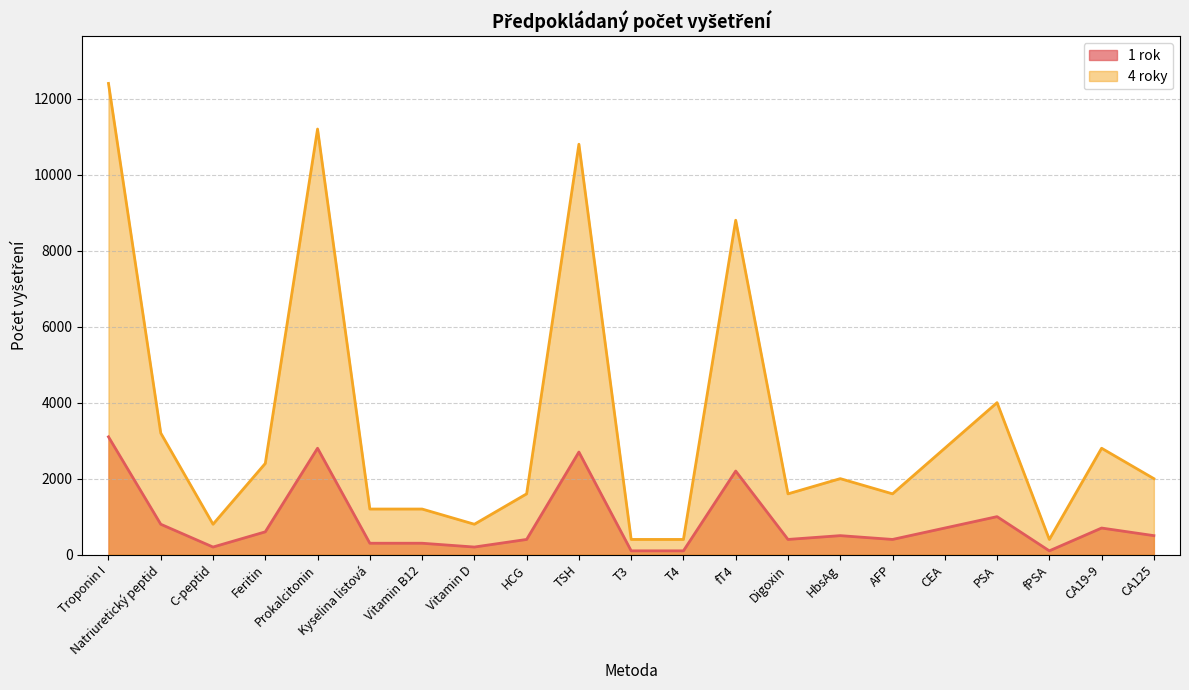

What is the total value across all series at Troponin I?

15500